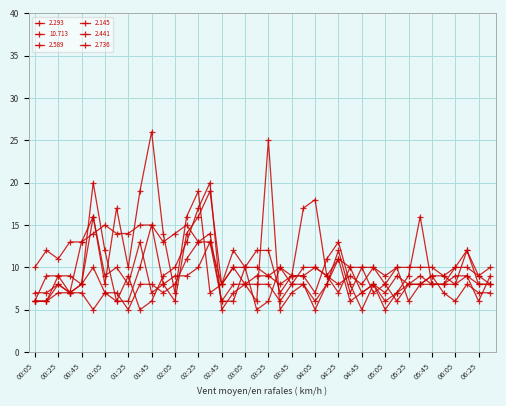

How many 10.713 values are between 10 and 13?

23